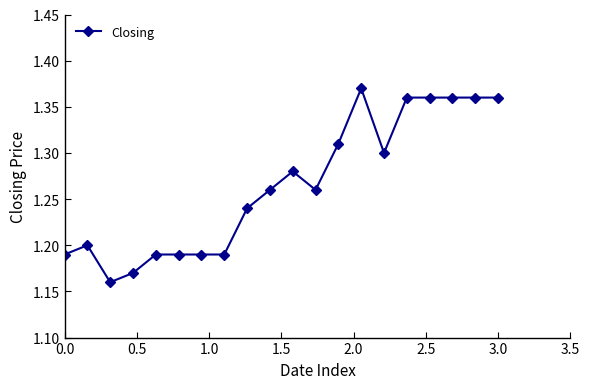

What is the sum of all values?

25.3